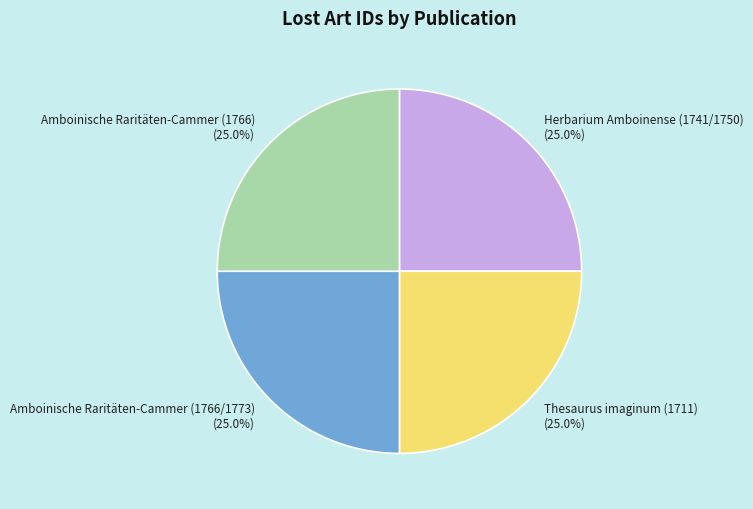

What is the ratio of the value at Amboinische Raritäten-Cammer (1766) to the value at Herbarium Amboinense (1741/1750)?

1.0